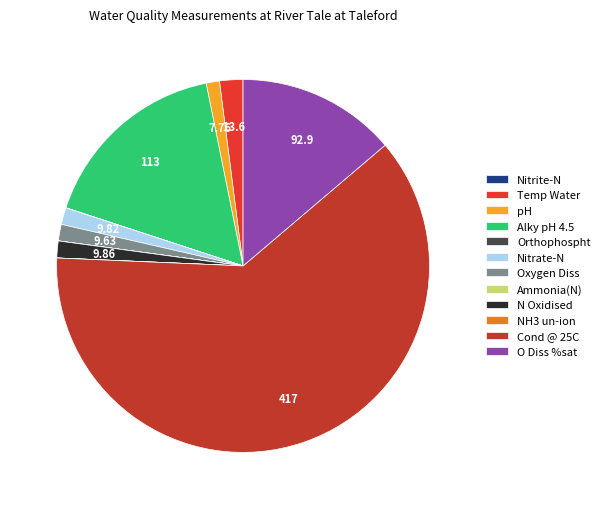

Does Cond @ 25C represent more than half of the total?

Yes